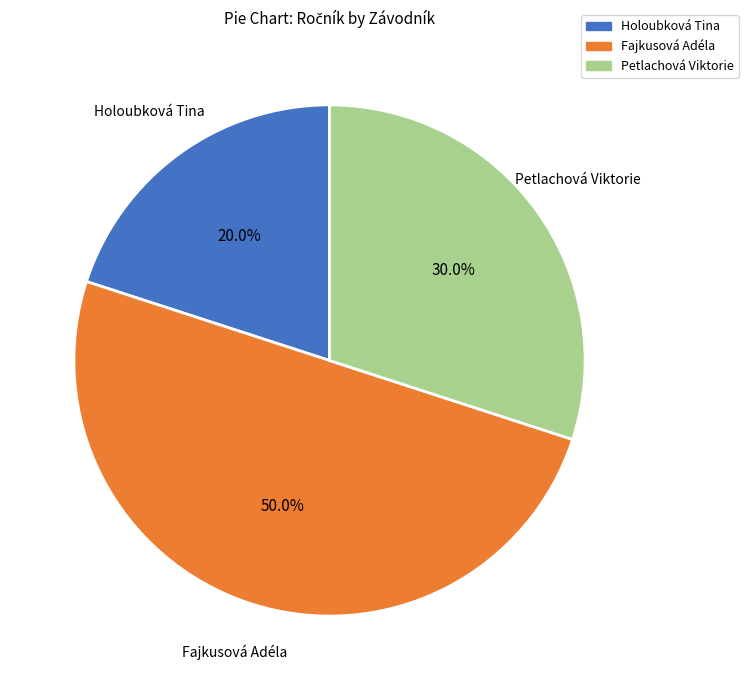

Rank the categories by value from highest to lowest.

Fajkusová Adéla, Petlachová Viktorie, Holoubková Tina